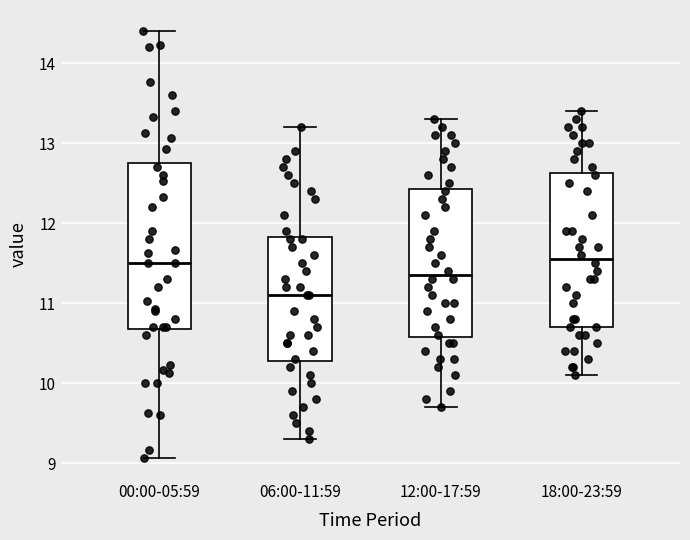

Comparing the boxes themselves (not the whiskers), which one is the tallest?

00:00-05:59